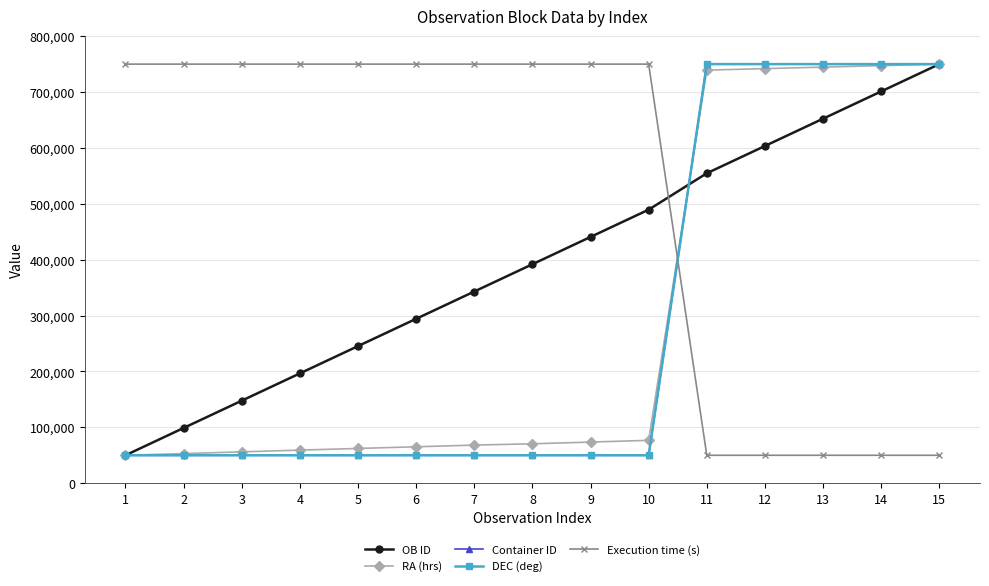

Does the chart have visible grid lines?

Yes